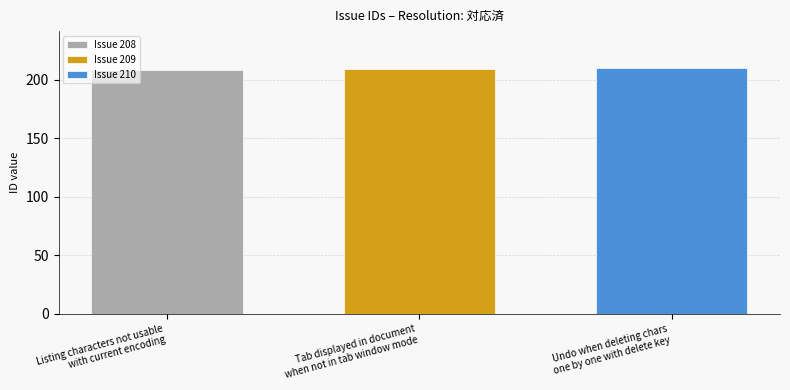

Which series has the largest range (max minus min)?

Issue 208